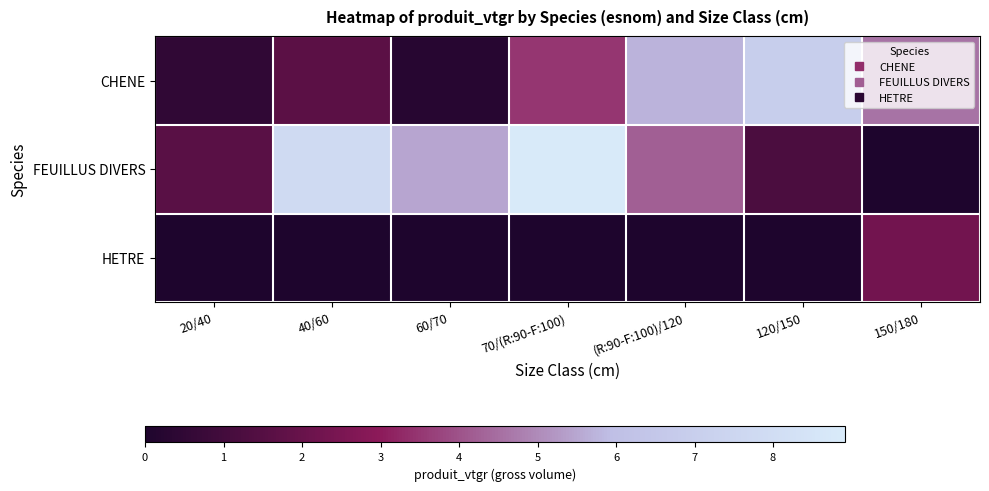

Rank the series by their maximum value, from highest to lowest.

FEUILLUS DIVERS, CHENE, HETRE